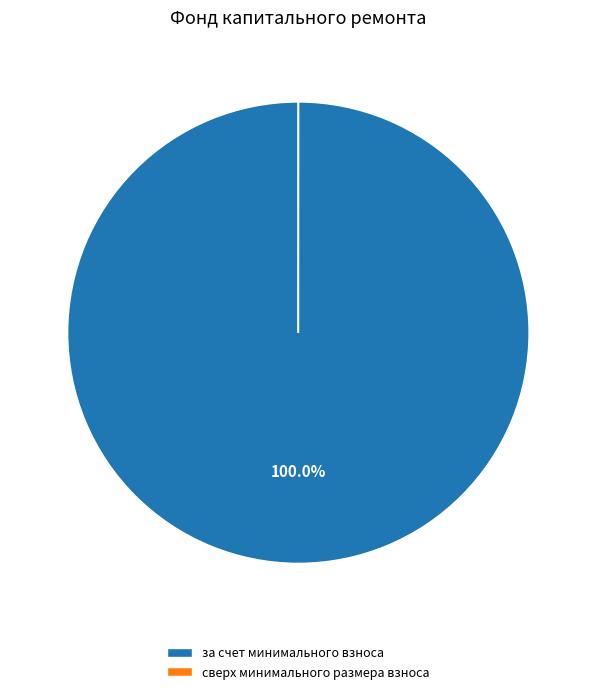

Which slice is the largest?

за счет минимального взноса